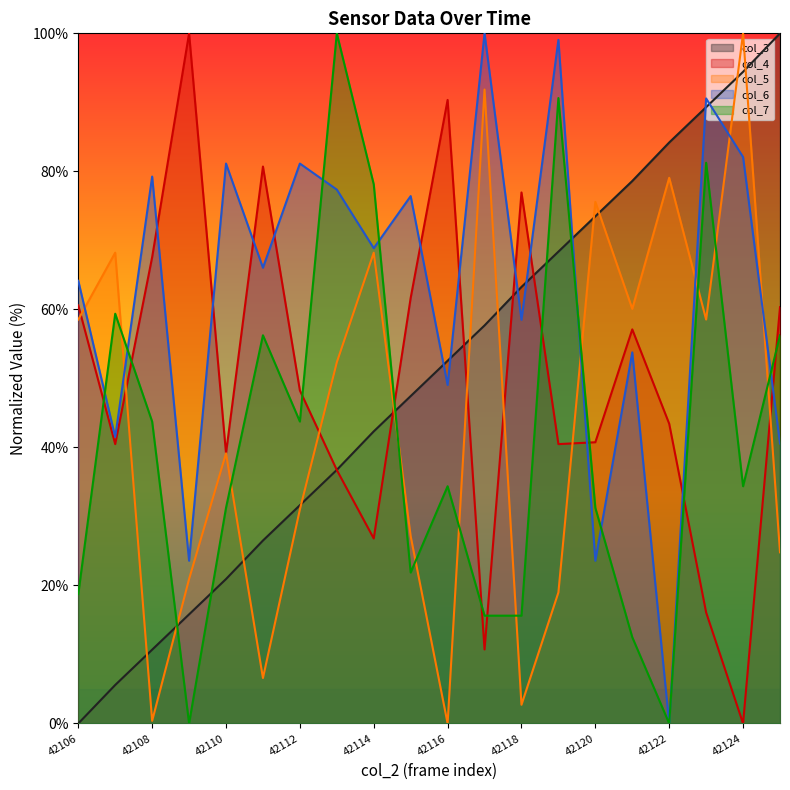

Rank the categories by col_3 value from lowest to highest.

42106, 42107, 42108, 42109, 42110, 42111, 42112, 42113, 42114, 42115, 42116, 42117, 42118, 42119, 42120, 42121, 42122, 42123, 42124, 42125